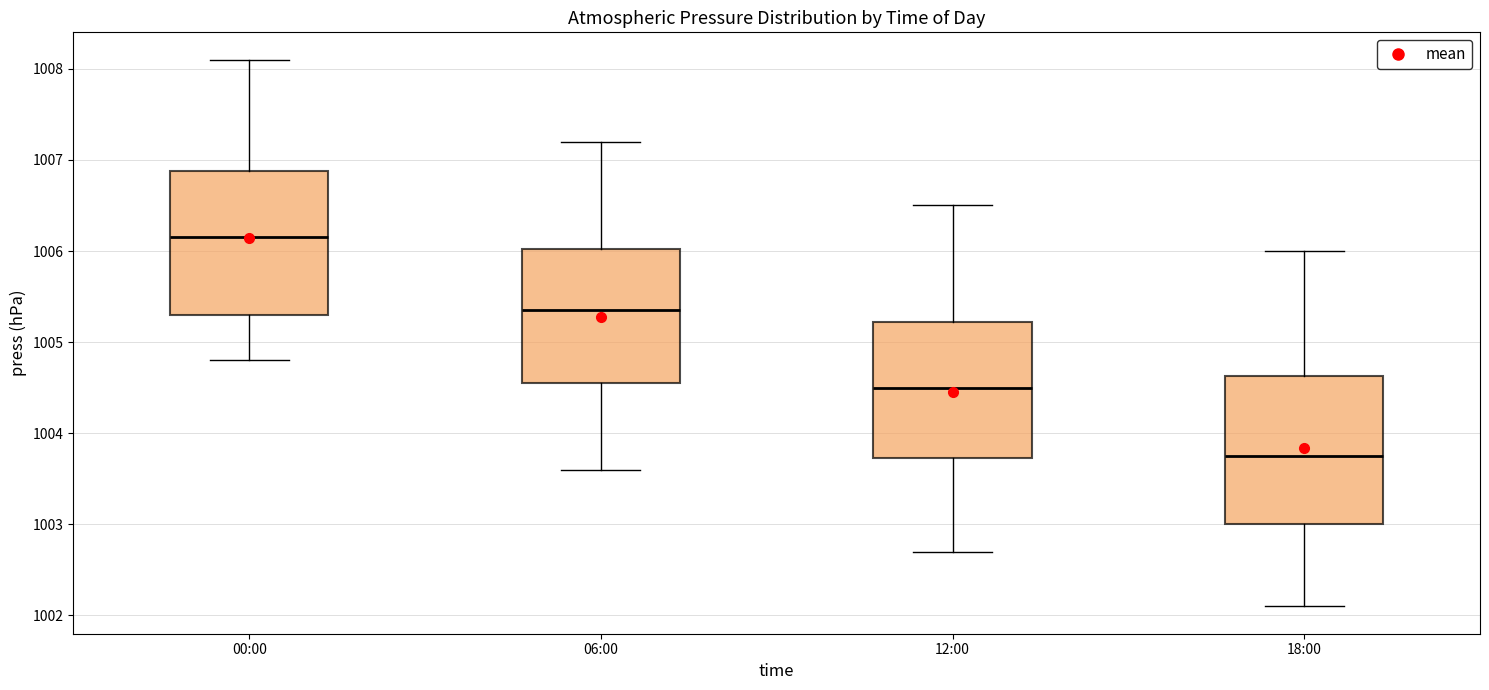

Reading left to right, read every box against the y-axis: the position of its median line, the range the box covers, and the ends of its whiskers. The values are not printed on the chart, so give them approximately, as read against the axis.

00:00: median 1006.2, box 1005.3 to 1006.9, whiskers 1004.8 to 1008.1
06:00: median 1005.4, box 1004.6 to 1006.0, whiskers 1003.6 to 1007.2
12:00: median 1004.5, box 1003.7 to 1005.2, whiskers 1002.7 to 1006.5
18:00: median 1003.8, box 1003.0 to 1004.6, whiskers 1002.1 to 1006.0